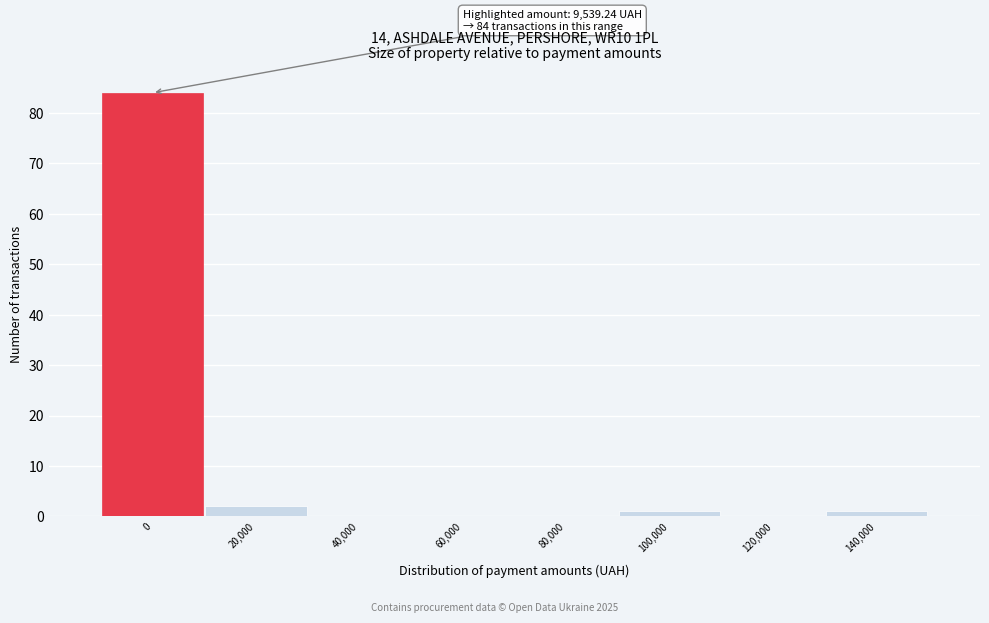

Reading left to right, what are all the values shown in this chart?

0=84	20,000=2	40,000=0	60,000=0	80,000=0	100,000=1	120,000=0	140,000=1